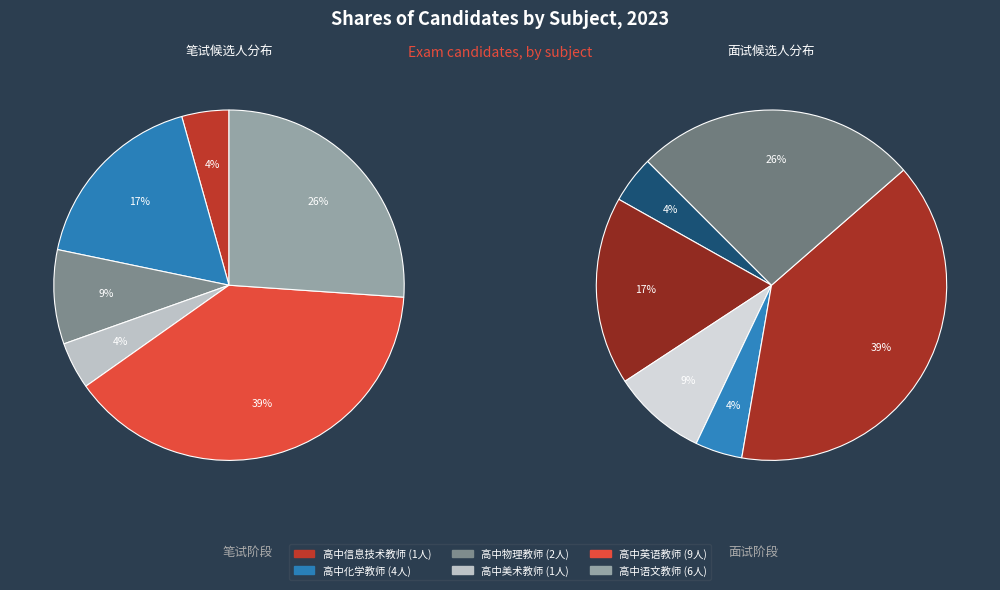

To the nearest percent, what percentage of the pie is 高中美术教师?

4%